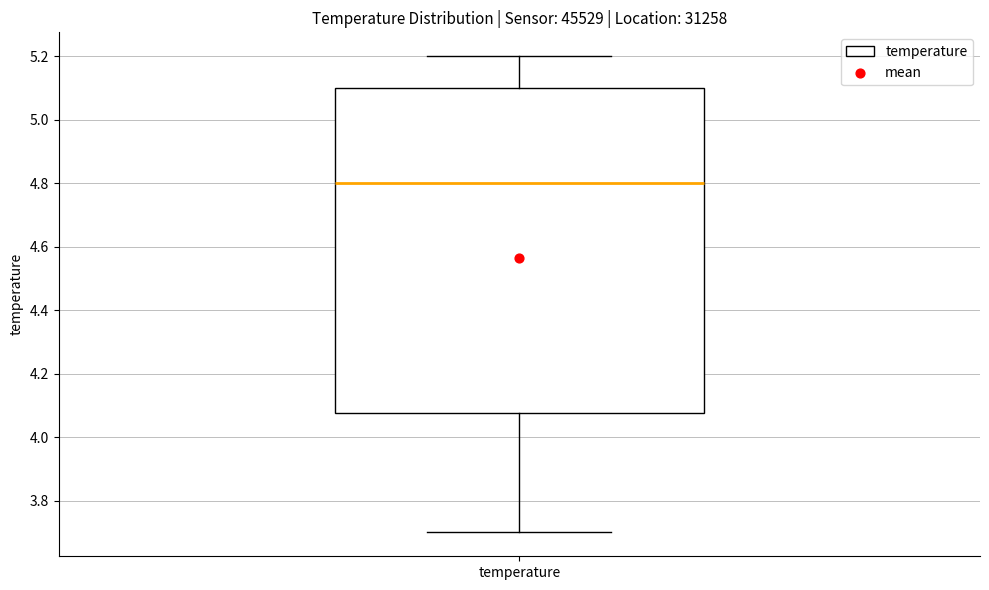

Read this box plot against the y-axis: the position of the median line, the range covered by the box, and the ends of both whiskers. The values are not printed on the chart, so give them approximately, as read against the axis.

median 4.80, box 4.08 to 5.10, whiskers 3.70 to 5.20